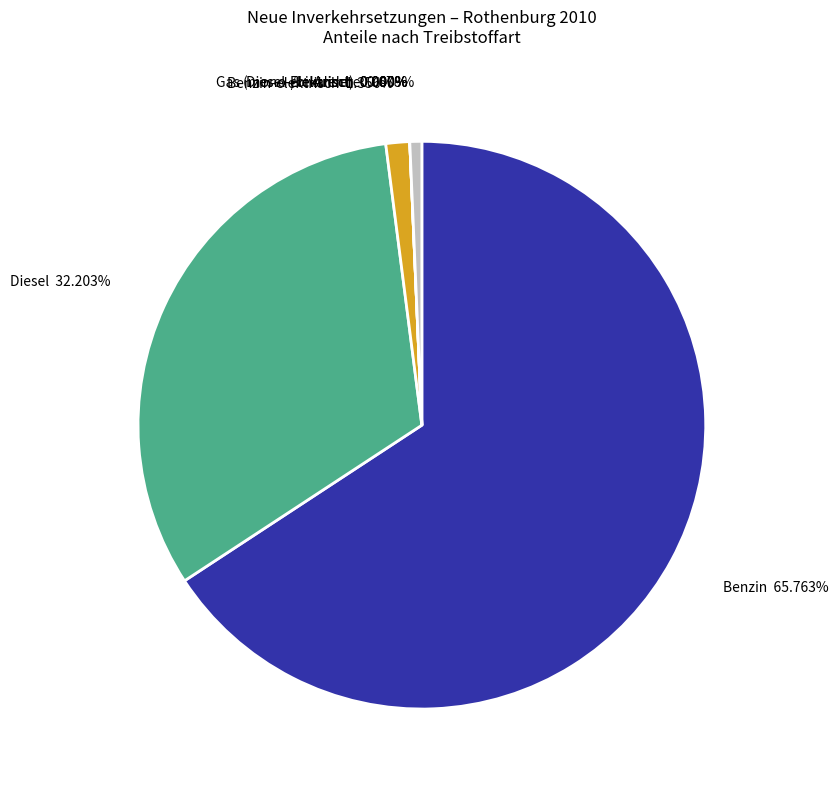

To the nearest percent, what is the average slice percentage?

14%